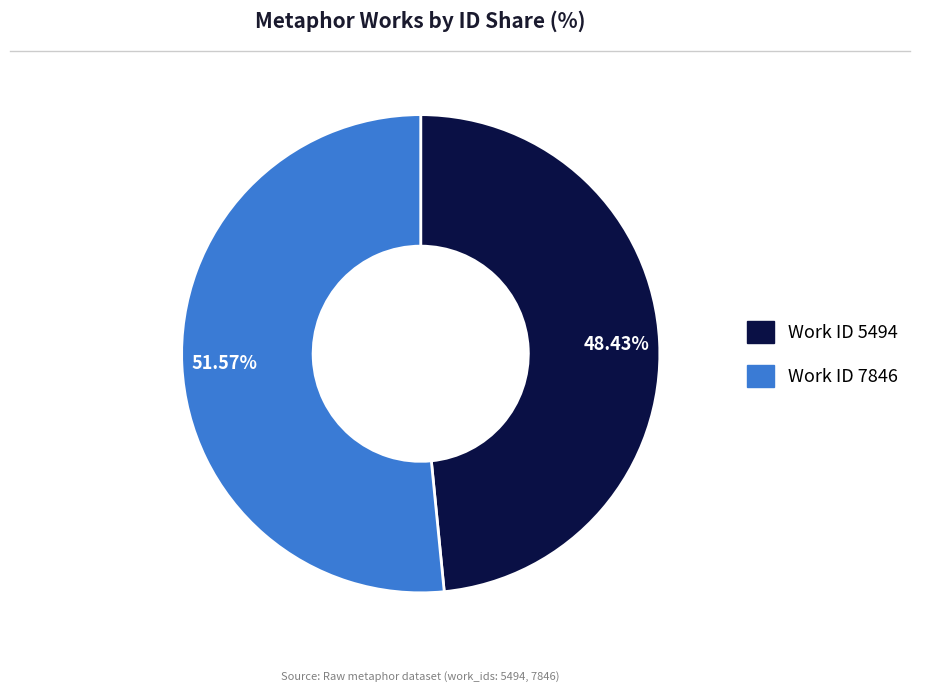

Is there a majority slice in this chart?

Yes